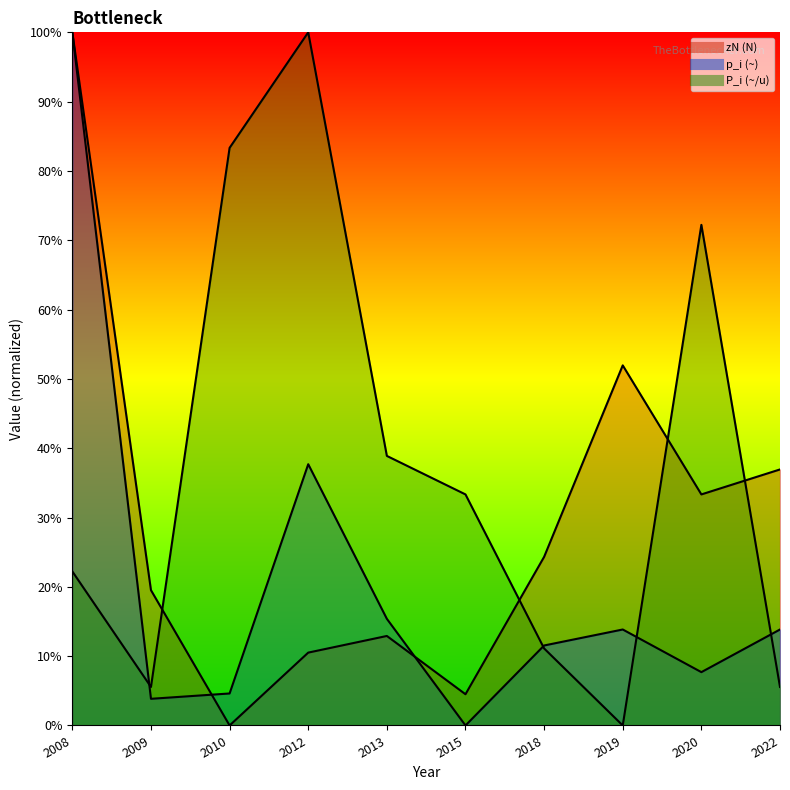

Where is the first local maximum for p_i (~)?

2012